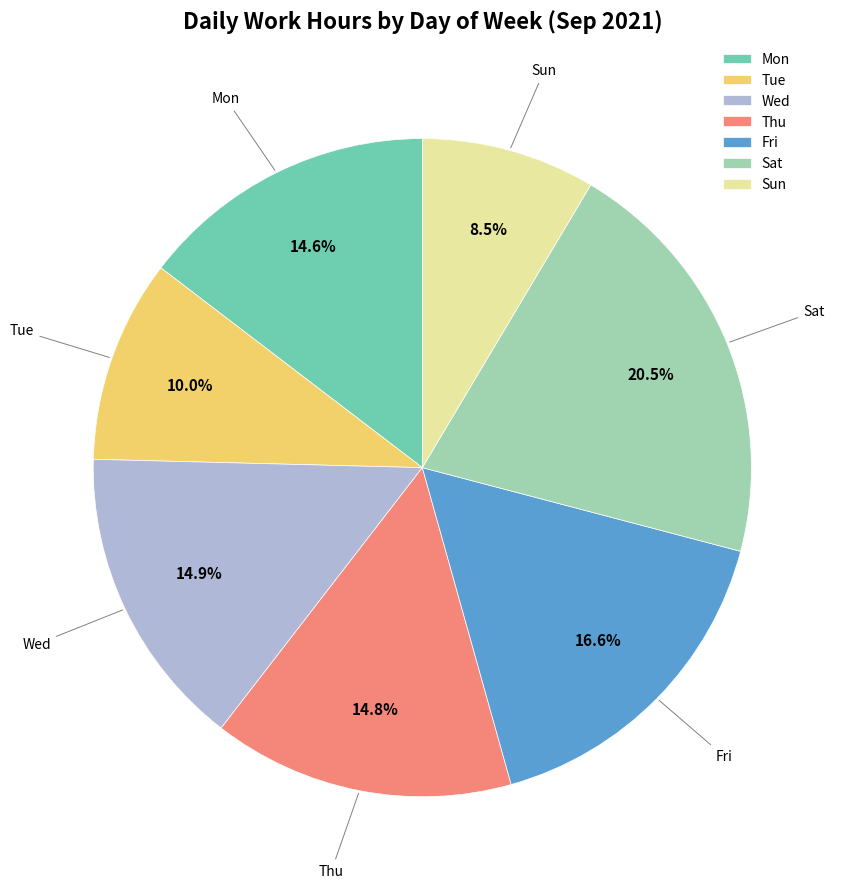

How much of the chart is everything except Mon?

85.4%